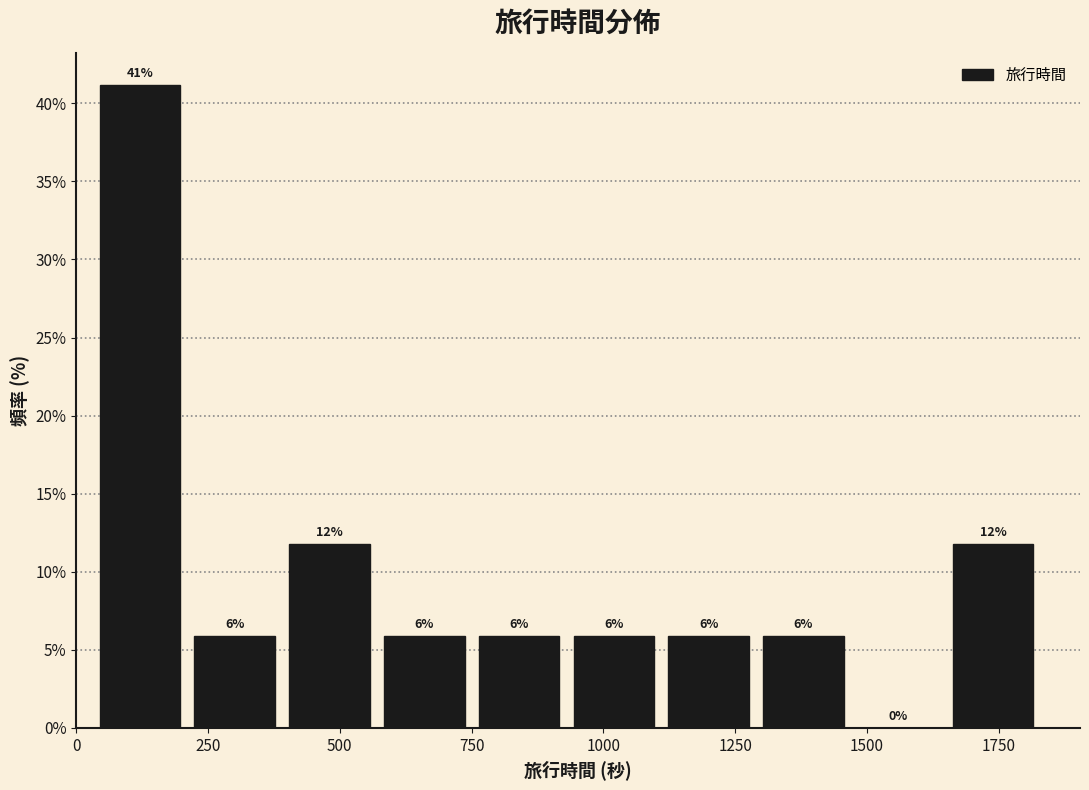

Around what value on the x-axis is the tallest bar? Give the approximate position of its centre, as read against the axis.

100